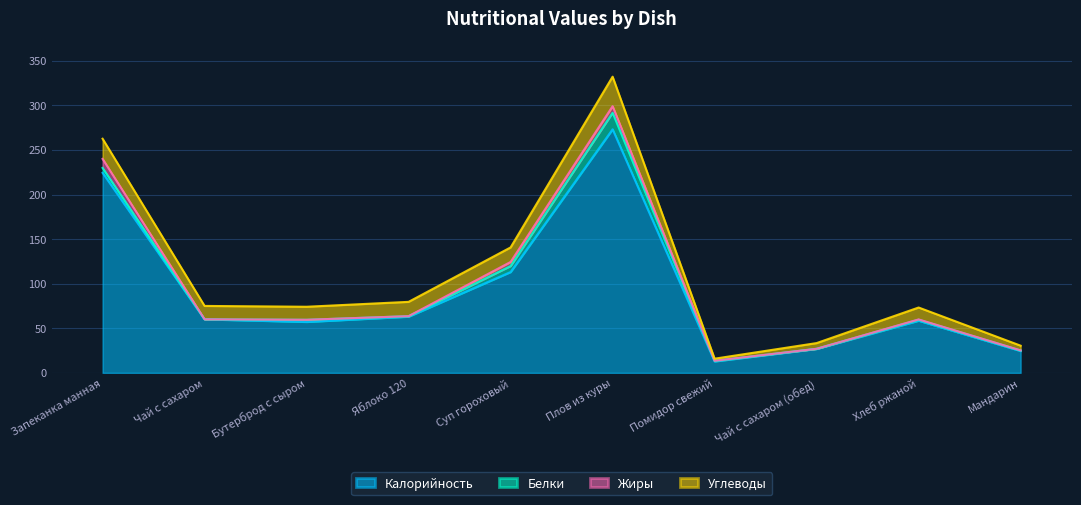

What position from the left is Чай с сахаром?

2